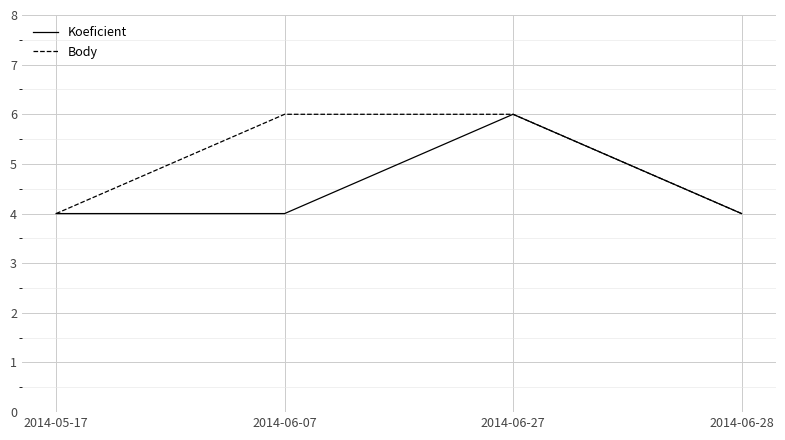

What position from the right is 2014-06-07?

3